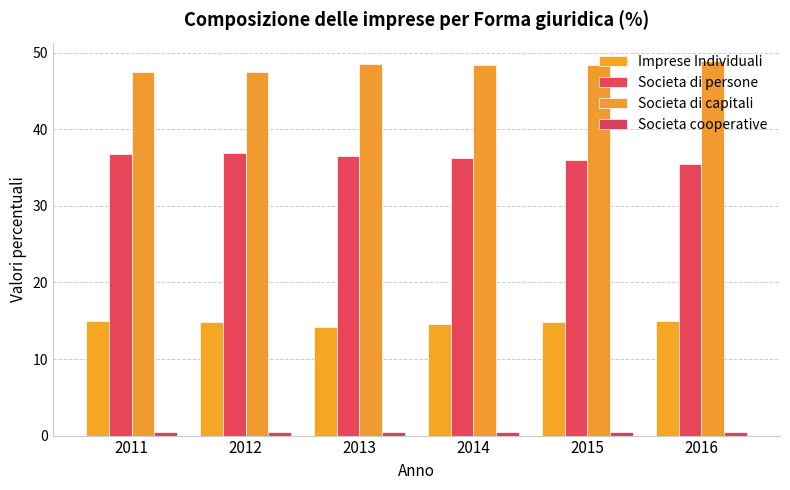

The value of Societa di capitali at 2011 is 13.6. True or false?

False